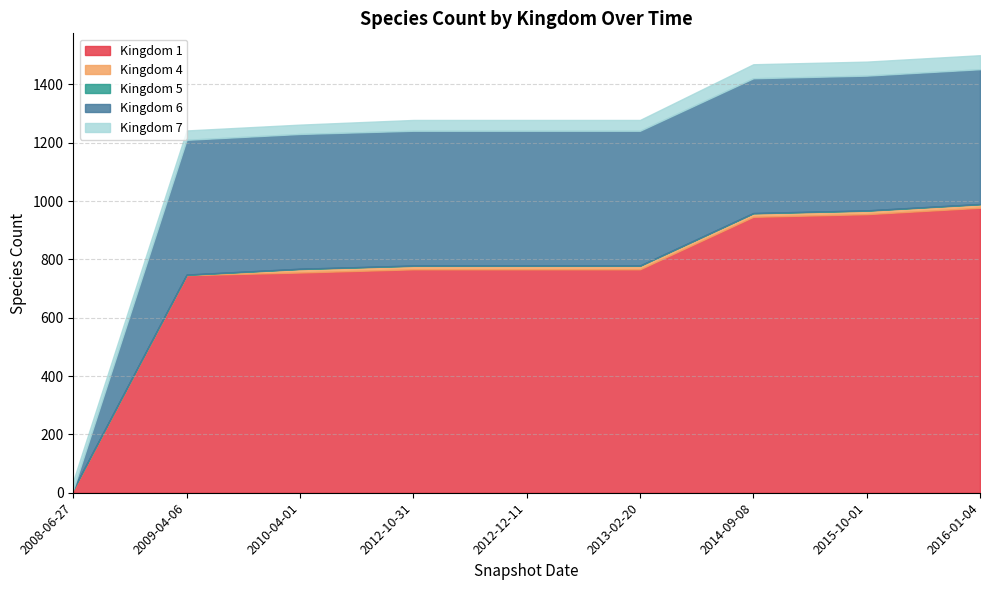

Is the value of 5 at 2012-10-31 greater than the value of 7 at 2013-02-20?

No